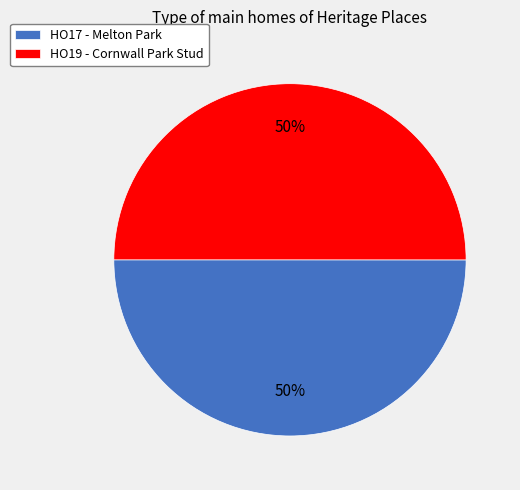

To the nearest percent, what is the average slice percentage?

50%